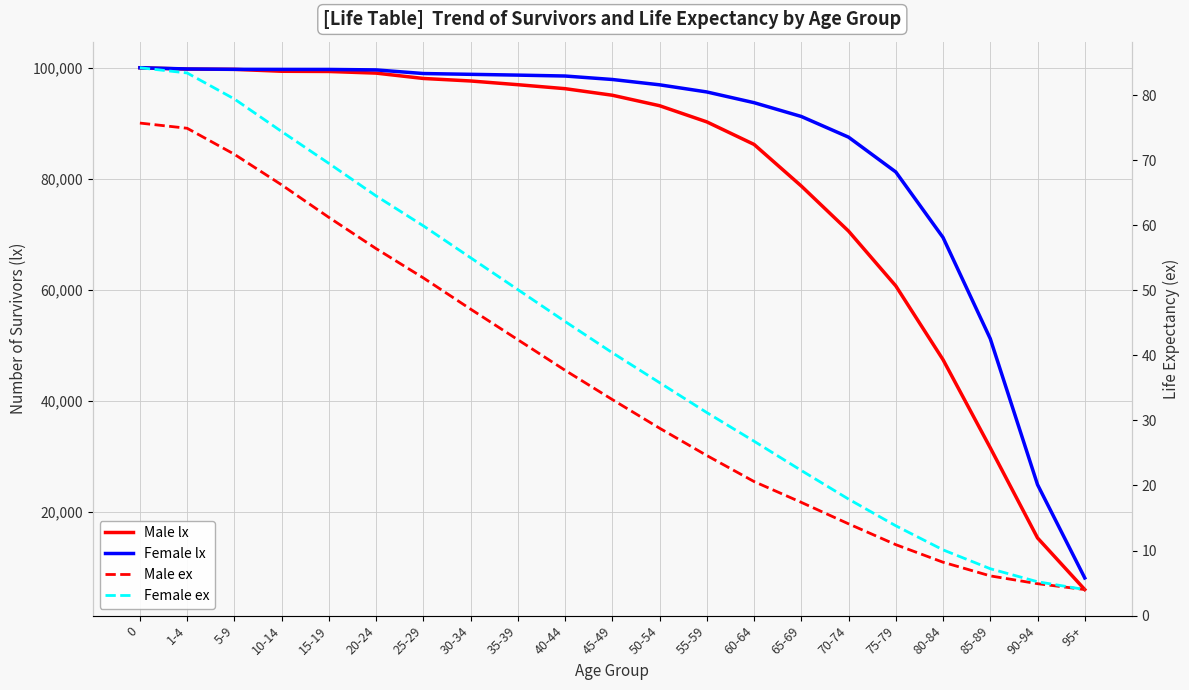

True or false: Female lx and Male lx cross at least once.

False